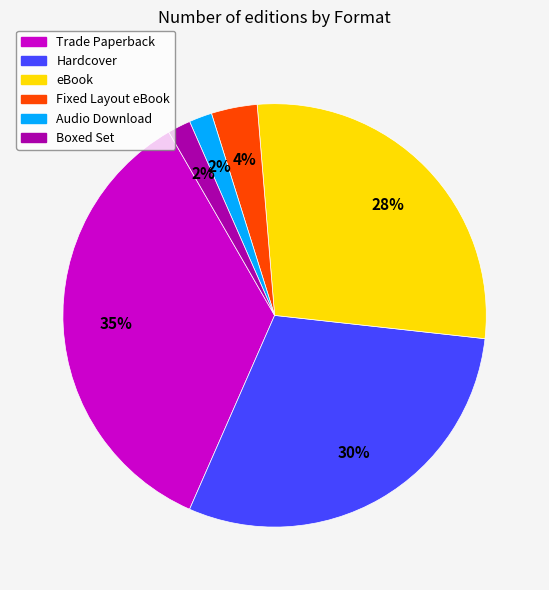

Do Audio Download and Fixed Layout eBook together represent more than half of the pie?

No